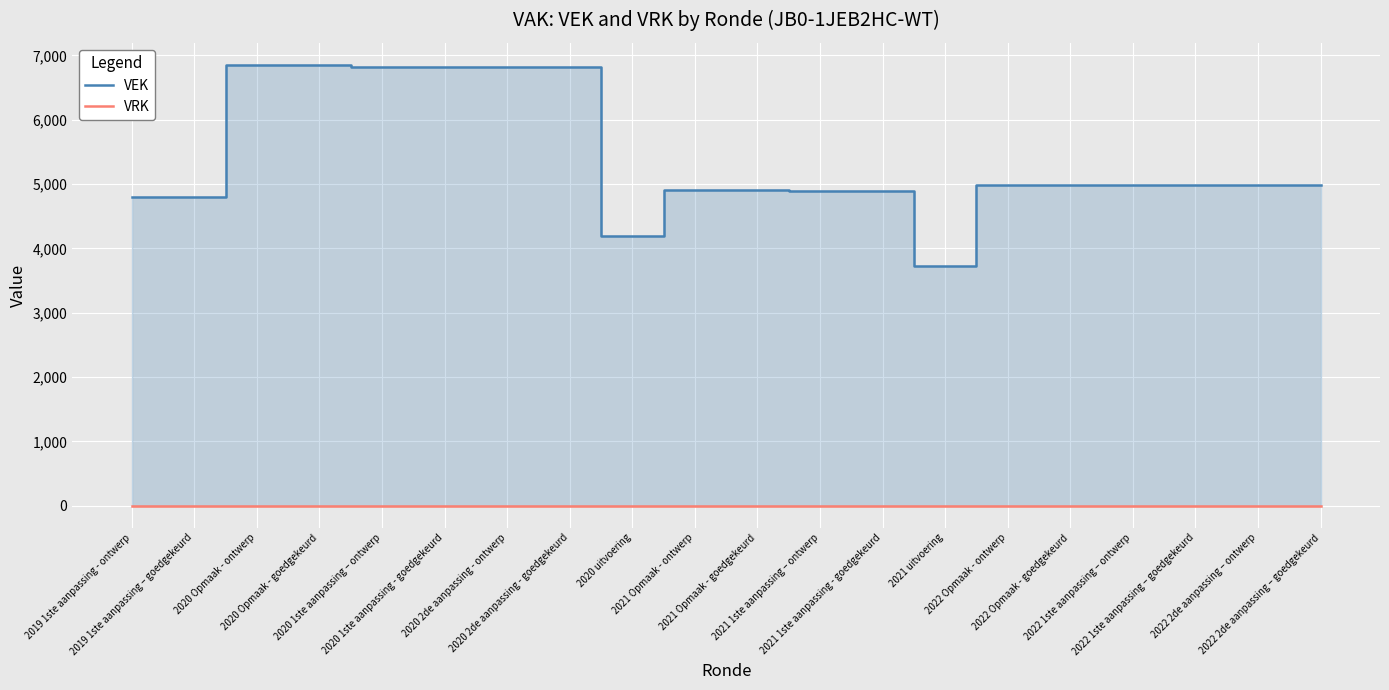

What is the approximate value of VEK at 2022 Opmaak - ontwerp, to the nearest 100?

5000